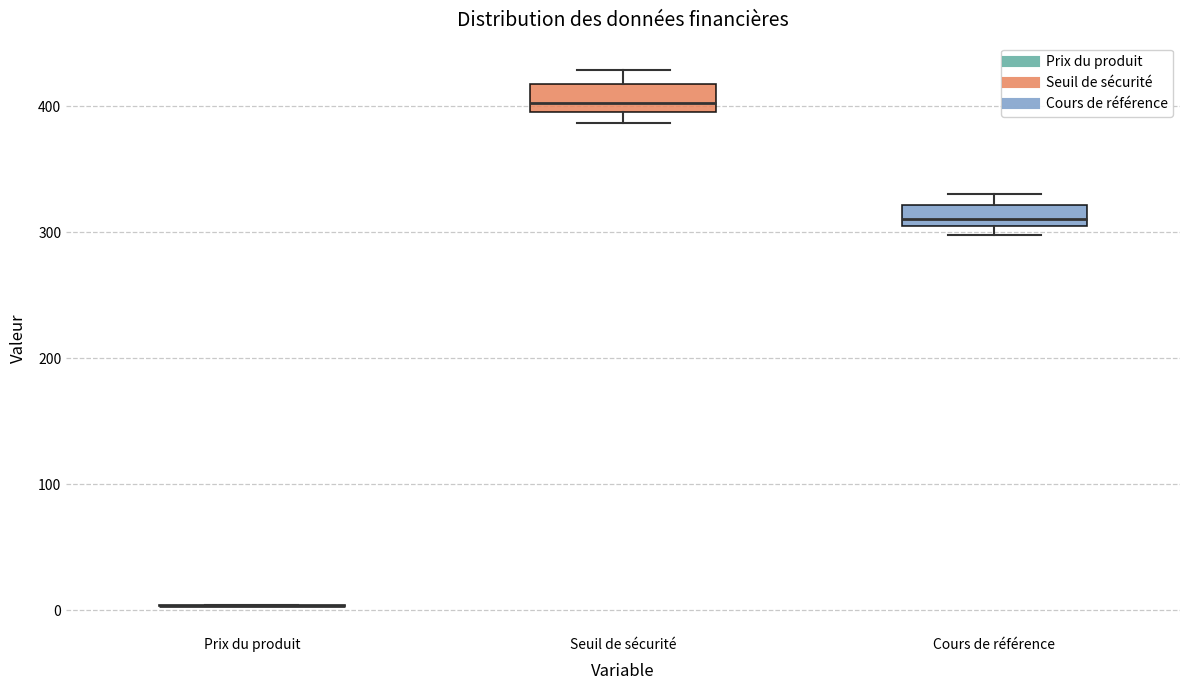

Where is the lower edge of the box for Cours de référence on the y-axis? The values are not printed on the chart, so give them approximately, as read against the axis.

300